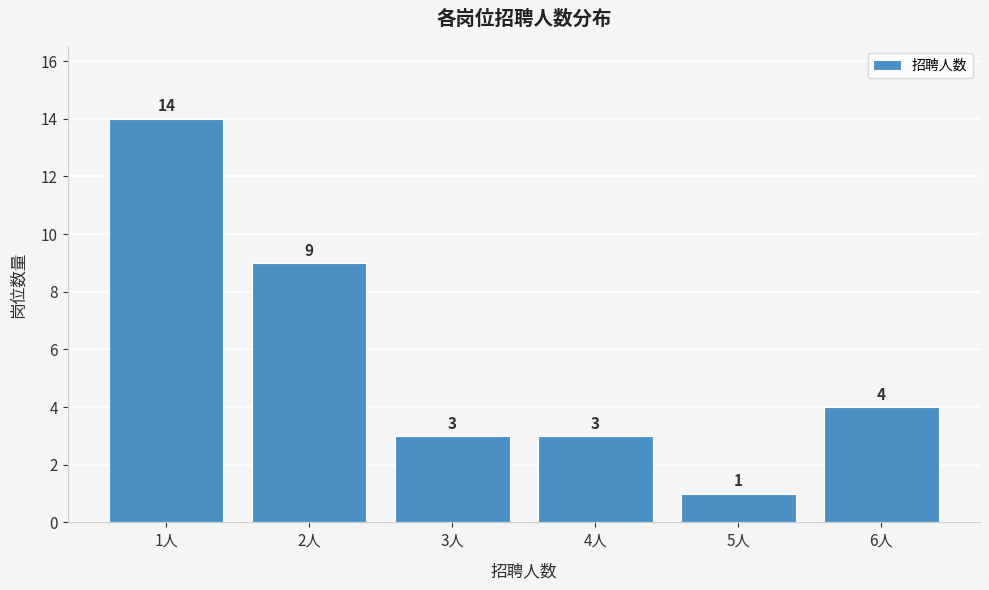

Over which range of the x-axis is the bar tallest?

0.5 to 1.5